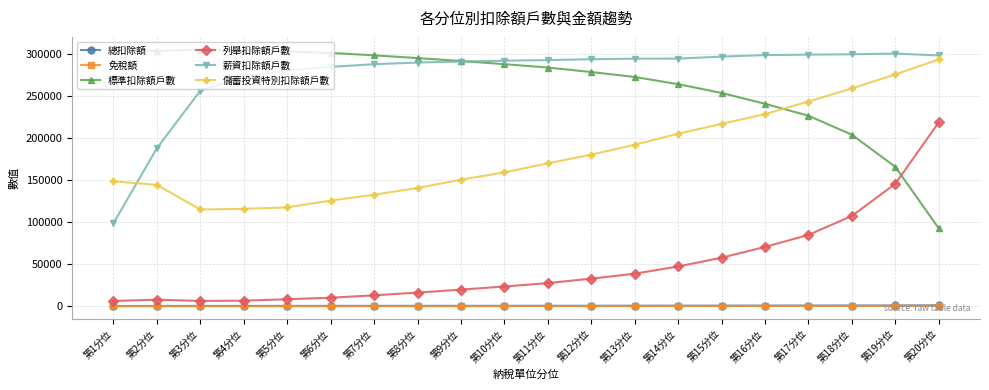

At how many categories does at least one series exceed 171647?

20